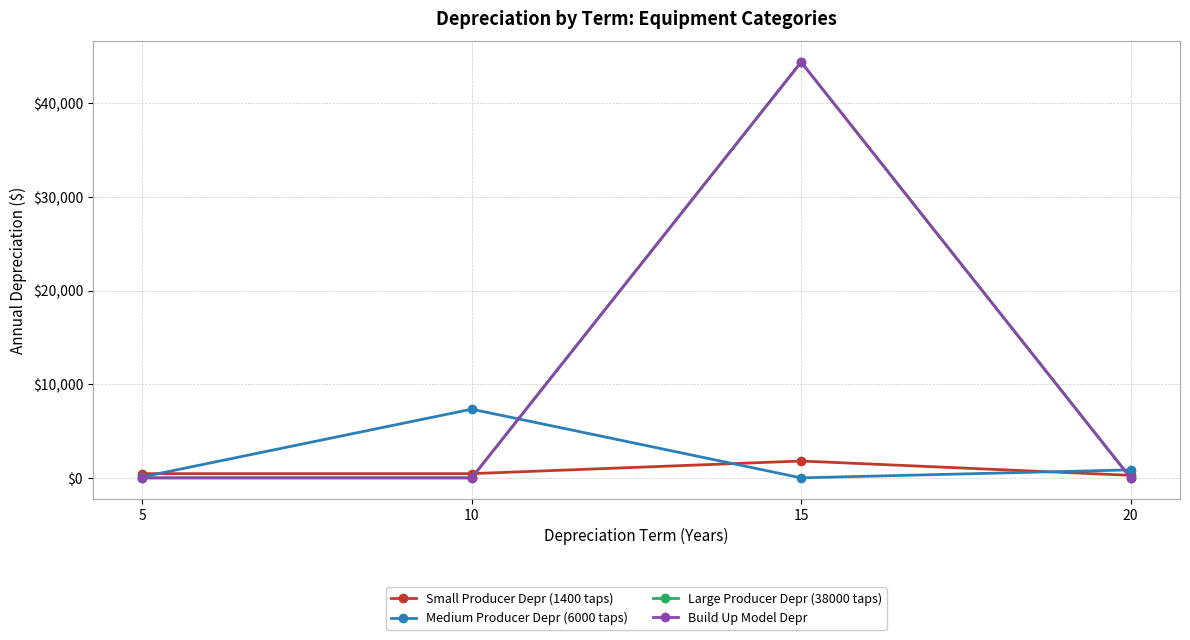

Is this an area chart (filled region under the line)?

No